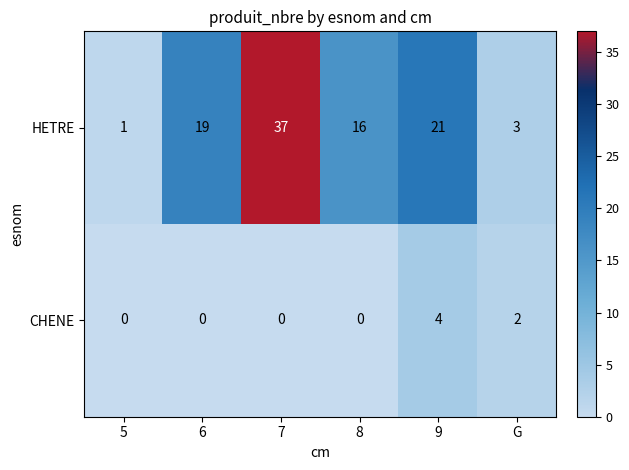

Which series has the largest range (max minus min)?

HETRE